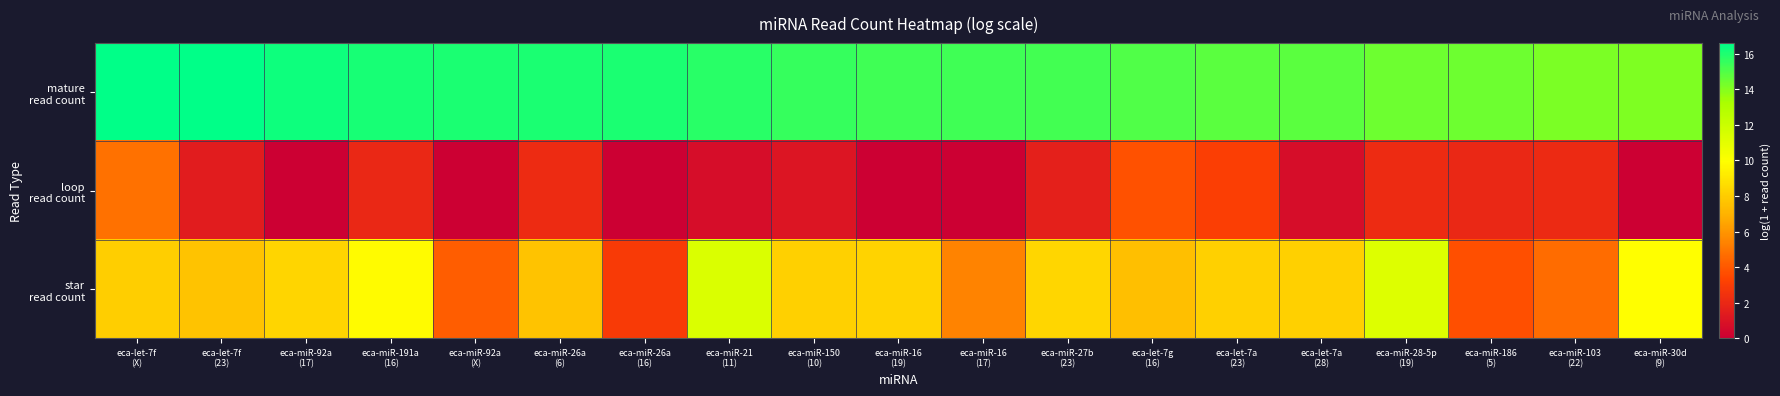

What is the total value across all series at eca-miR-30d
(9)?

24.1